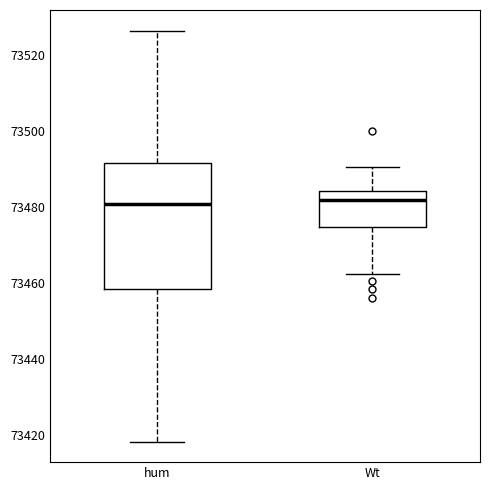

Reading left to right, transcribe this box plot: for each box, give where its median line is, the range the box spans, and where its two whiskers end, as read against the y-axis. The values are not printed on the chart, so give them approximately, as read against the axis.

hum: median 73480, box 73458 to 73492, whiskers 73418 to 73526
Wt: median 73482, box 73474 to 73484, whiskers 73462 to 73490